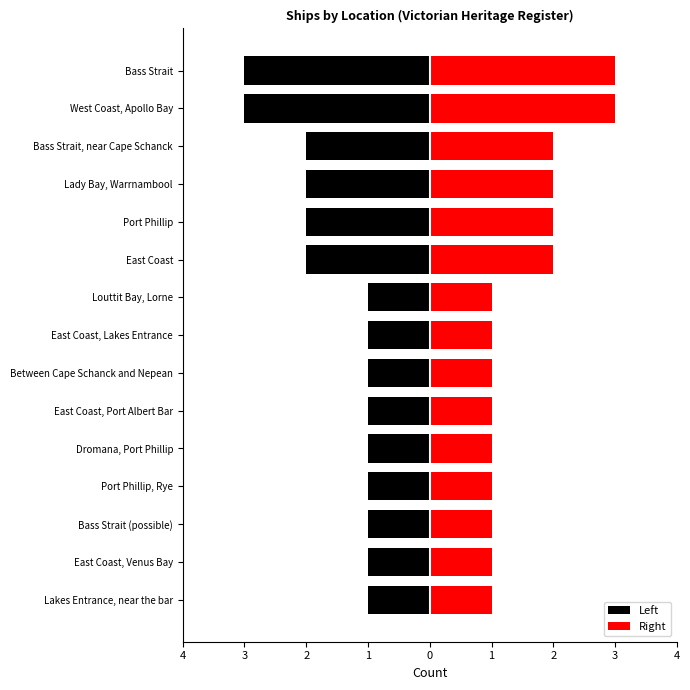

Rank the categories by value from lowest to highest.

Lakes Entrance, near the bar, East Coast, Venus Bay, Bass Strait (possible), Port Phillip, Rye, Dromana, Port Phillip, East Coast, Port Albert Bar, Between Cape Schanck and Nepean, East Coast, Lakes Entrance, Louttit Bay, Lorne, East Coast, Port Phillip, Lady Bay, Warrnambool, Bass Strait, near Cape Schanck, West Coast, Apollo Bay, Bass Strait